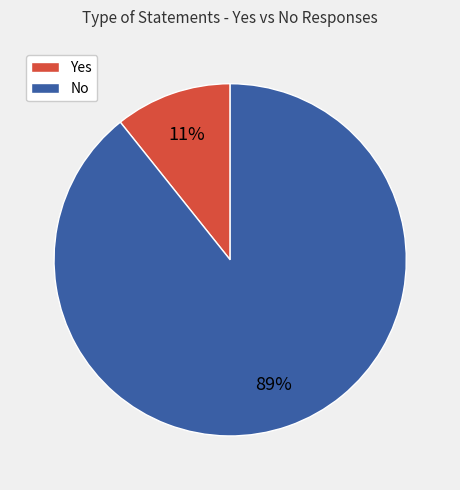

How many segments does this pie chart have?

2